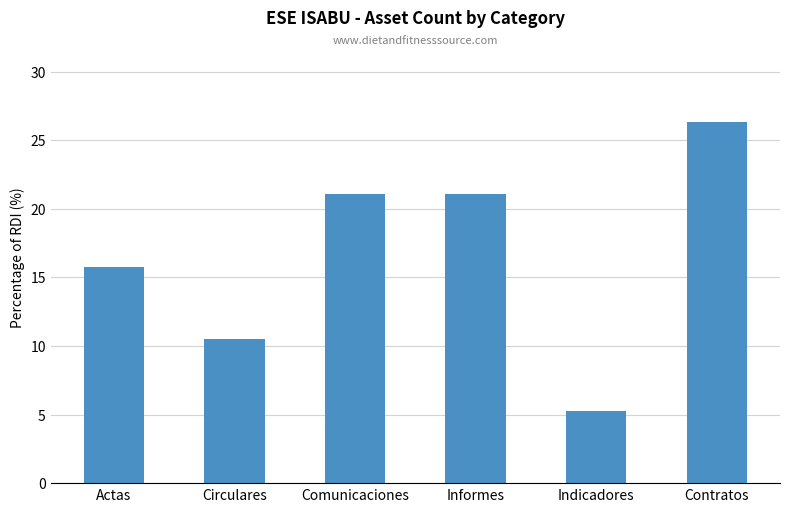

Reading left to right, list all the values displayed in this chart.

15.8	10.5	21.1	21.1	5.3	26.3